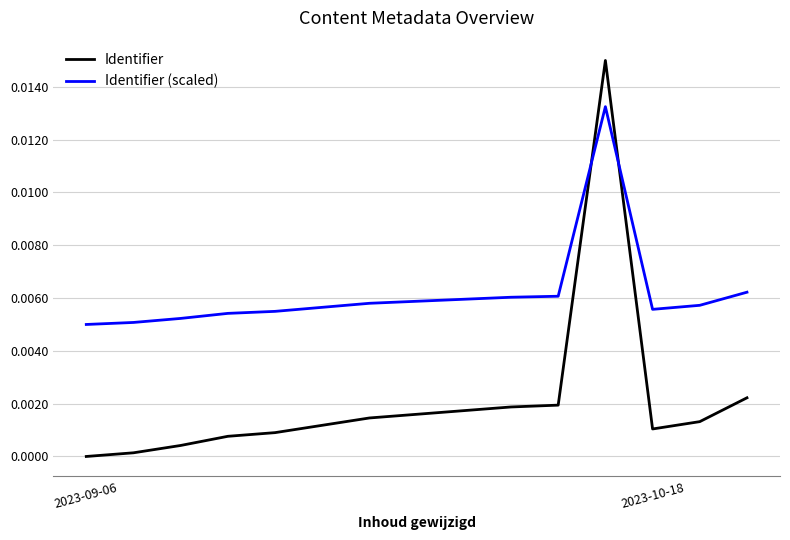

True or false: Identifier (scaled) and Identifier cross at least once.

True